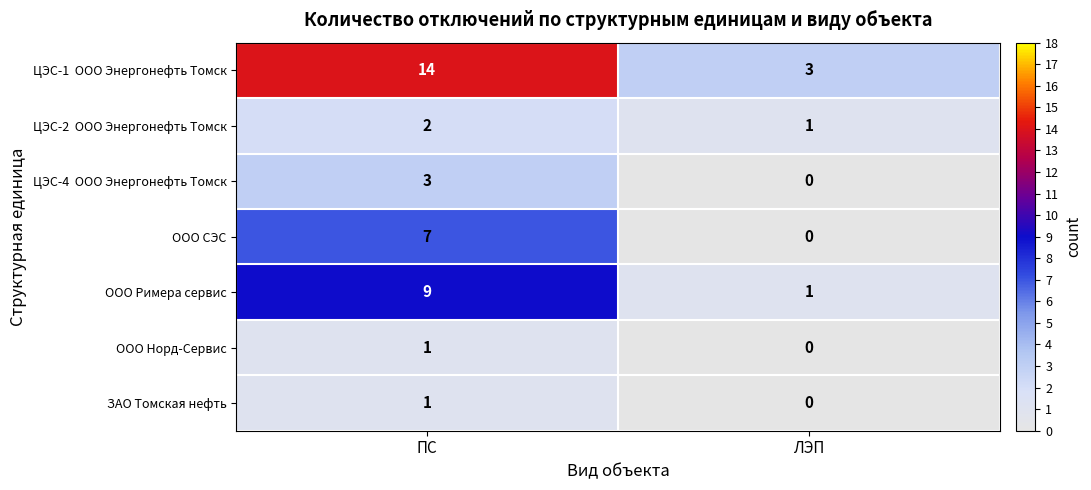

Is the value of ООО СЭС at ПС greater than the value of ЗАО Томская нефть at ПС?

Yes